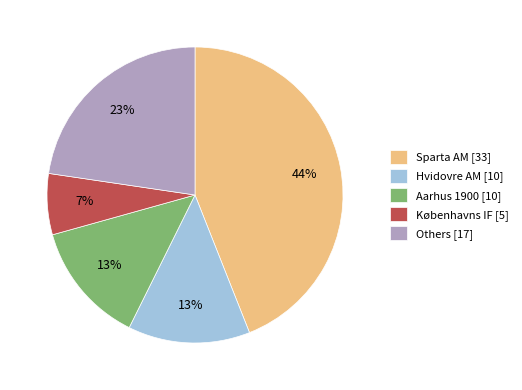

How many slices are in this pie chart?

5